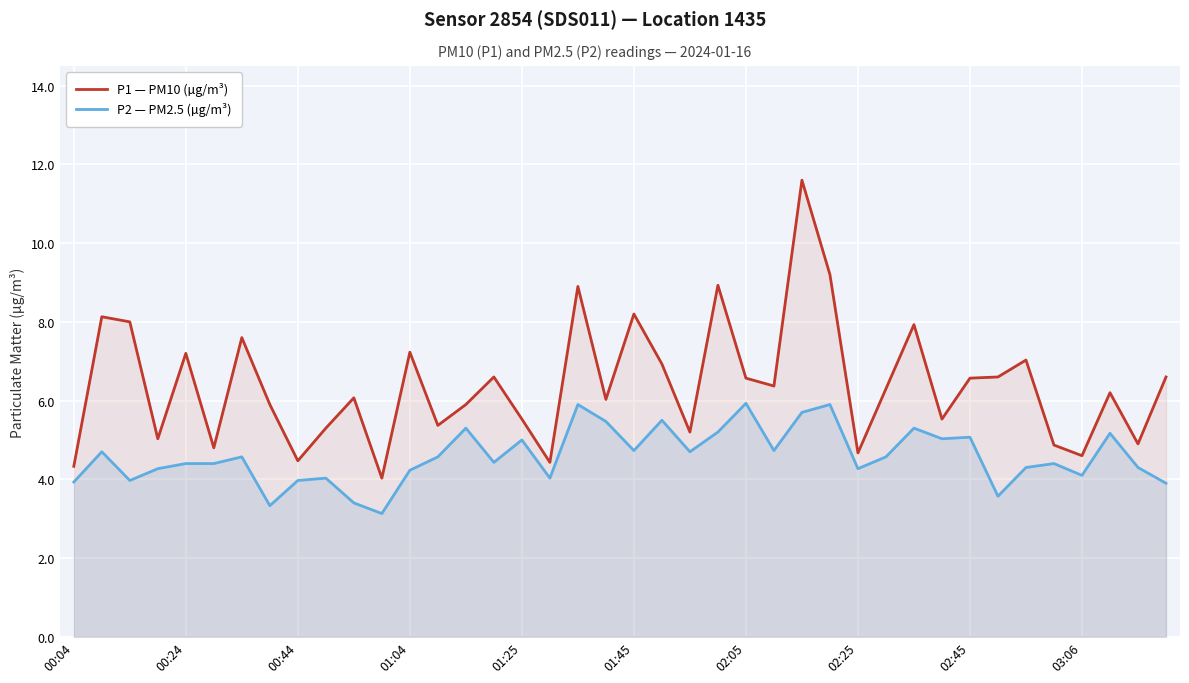

What is the value of the P2 — PM2.5 (µg/m³) point at the 4th from the left?

4.3